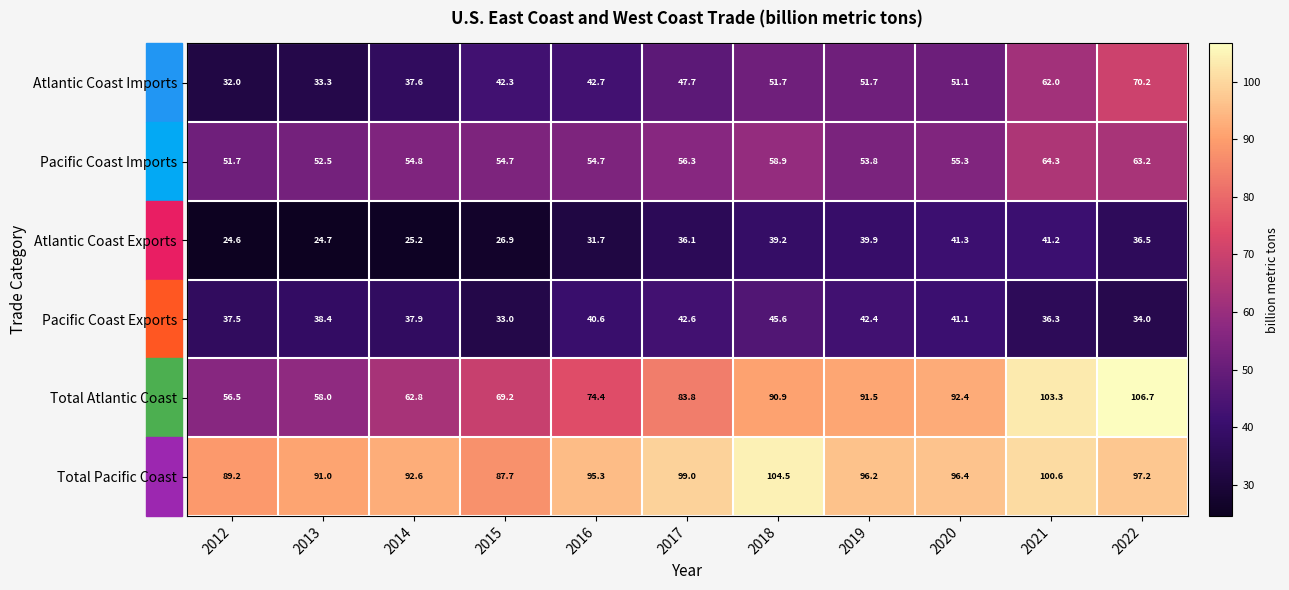

List the labels in order of Pacific Coast Exports value, largest first.

2018, 2017, 2019, 2020, 2016, 2013, 2014, 2012, 2021, 2022, 2015